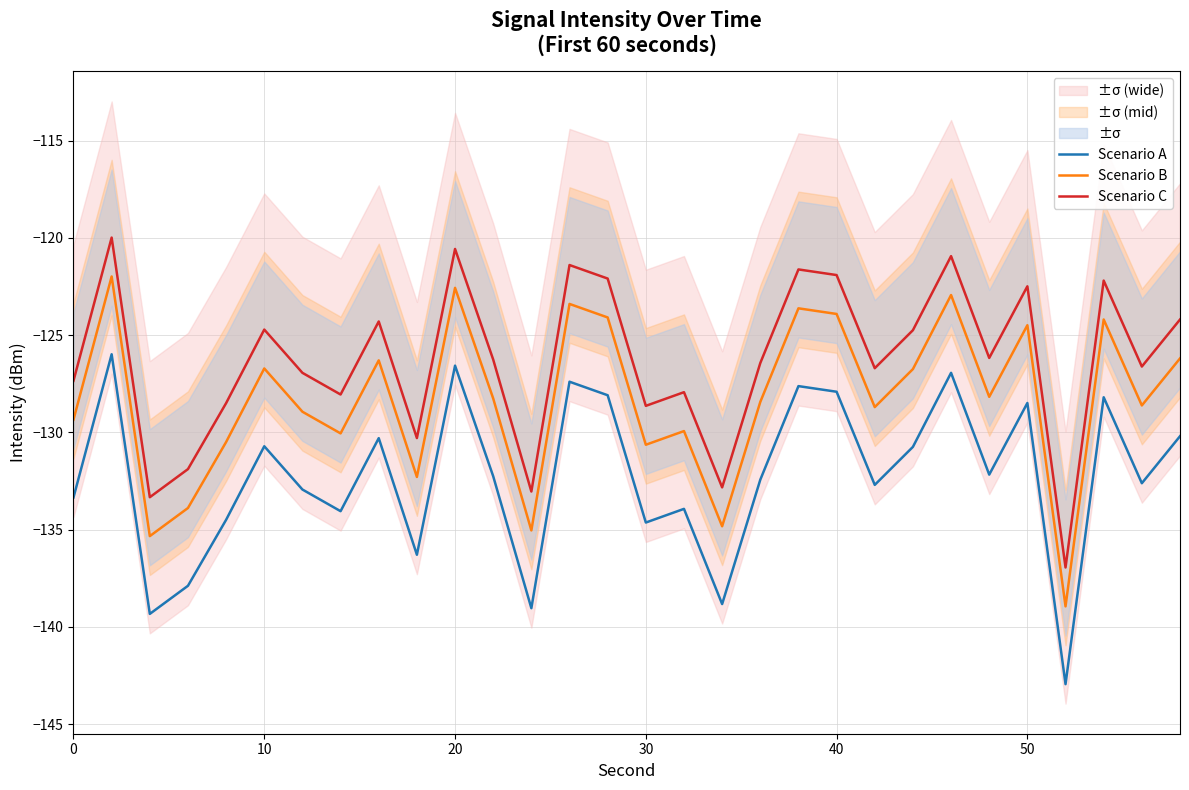

The value of Scenario C at 10 is -124.7. True or false?

True